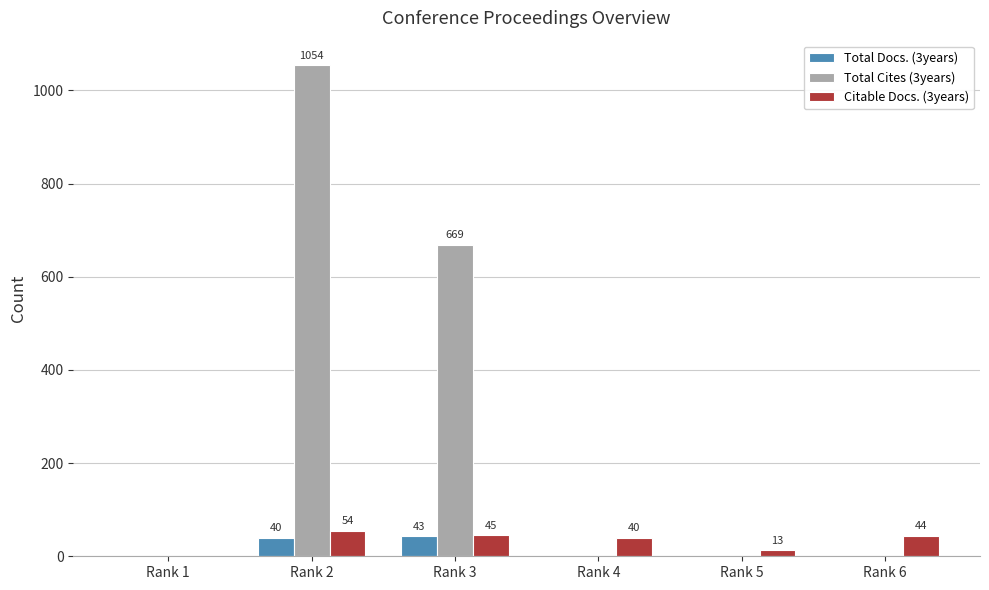

Between Rank 1 and Rank 6, which series saw the biggest shift?

Citable Docs. (3years)